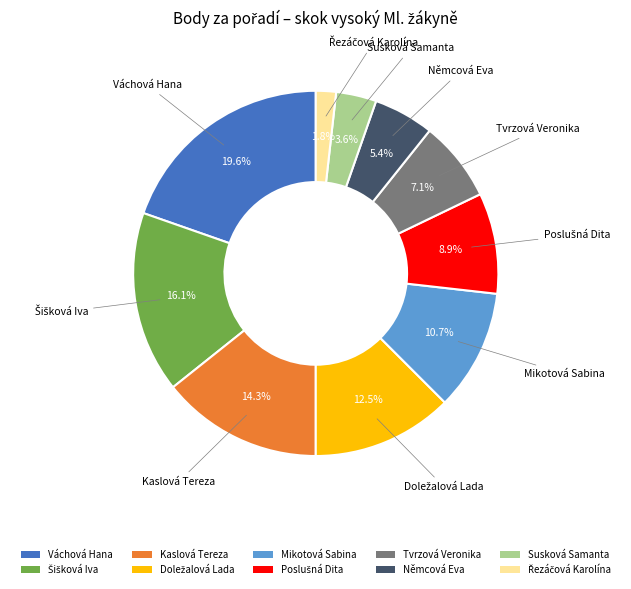

To the nearest percent, what is the difference between the largest and smallest slice percentages?

18%